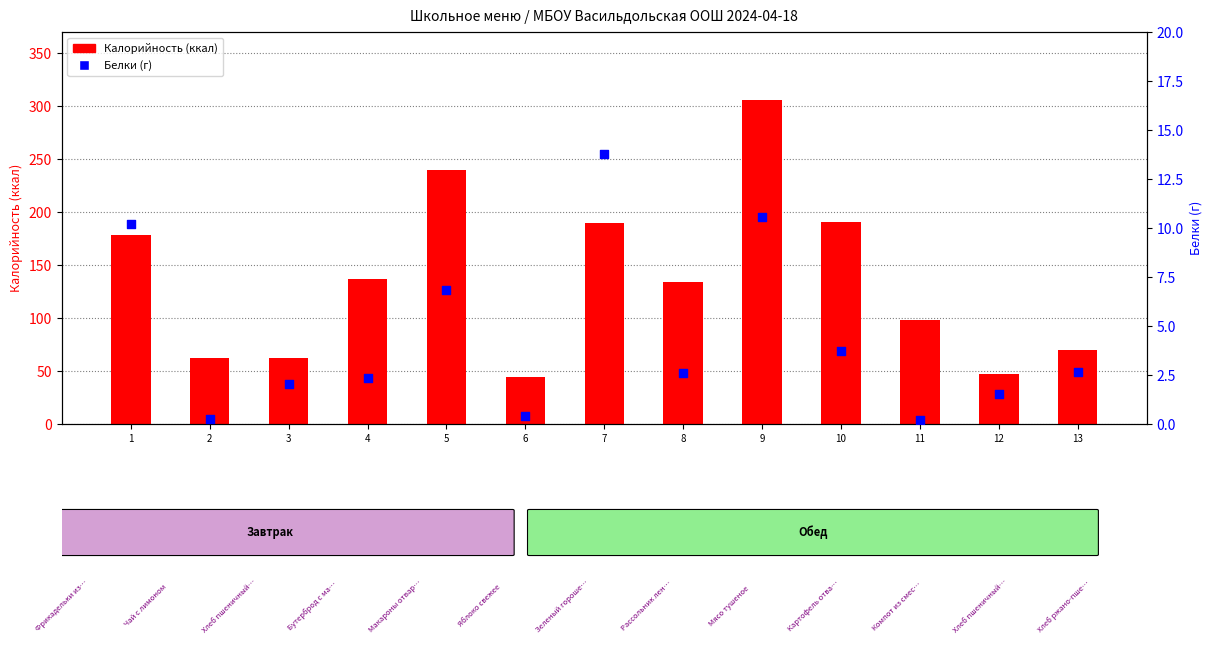

What are all the series names shown in the legend?

Калорийность, Белки (г)